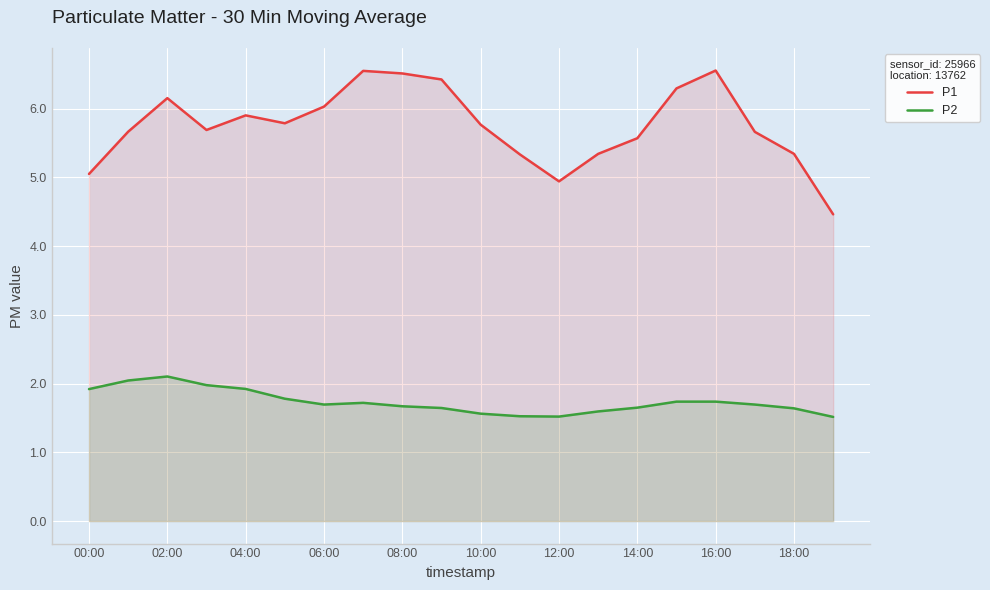

Which category has the lowest value in the P2 series?

19